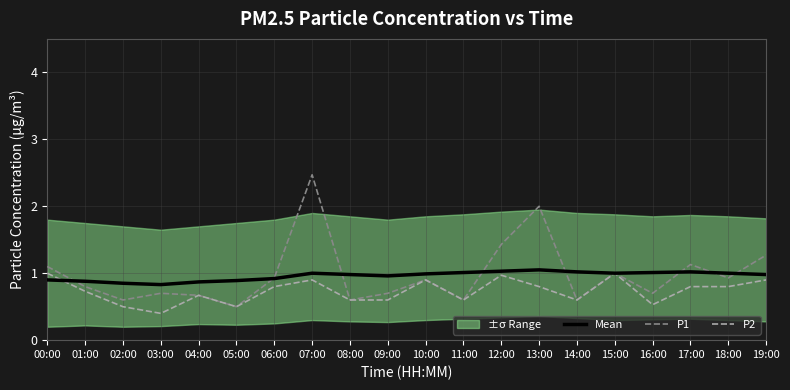

Where is the first local maximum for Mean?

07:00